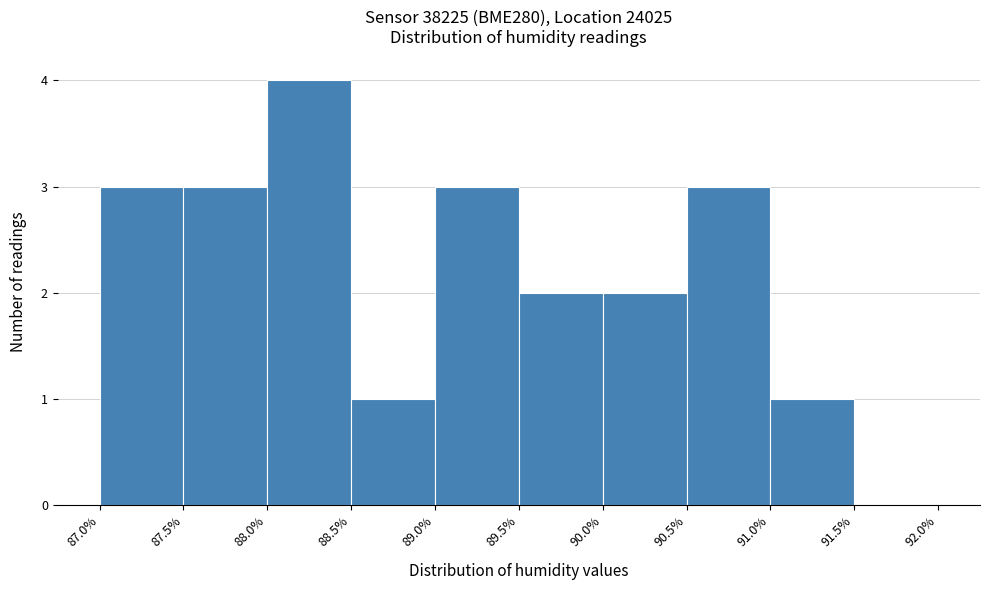

How tall is the bar that spans 87.0% to 87.5% on the x-axis? The values are not printed on the chart, so give them approximately, as read against the axis.

3